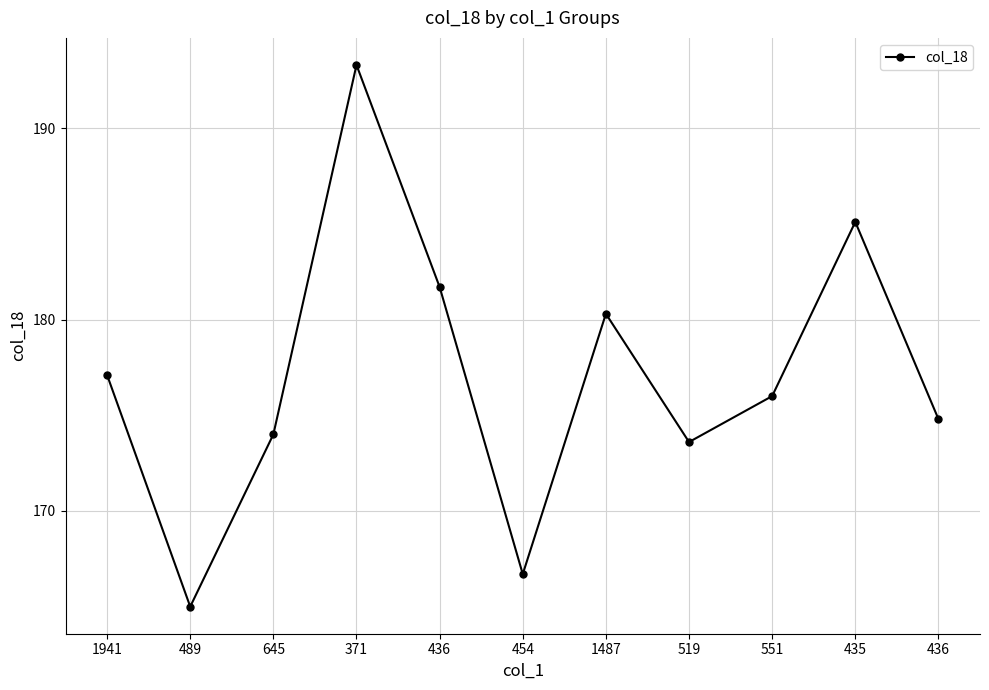

How many distinct data groups are displayed?

1